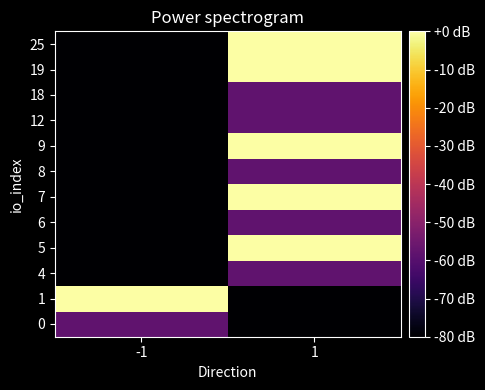

Count the number of categories in the chart.

2